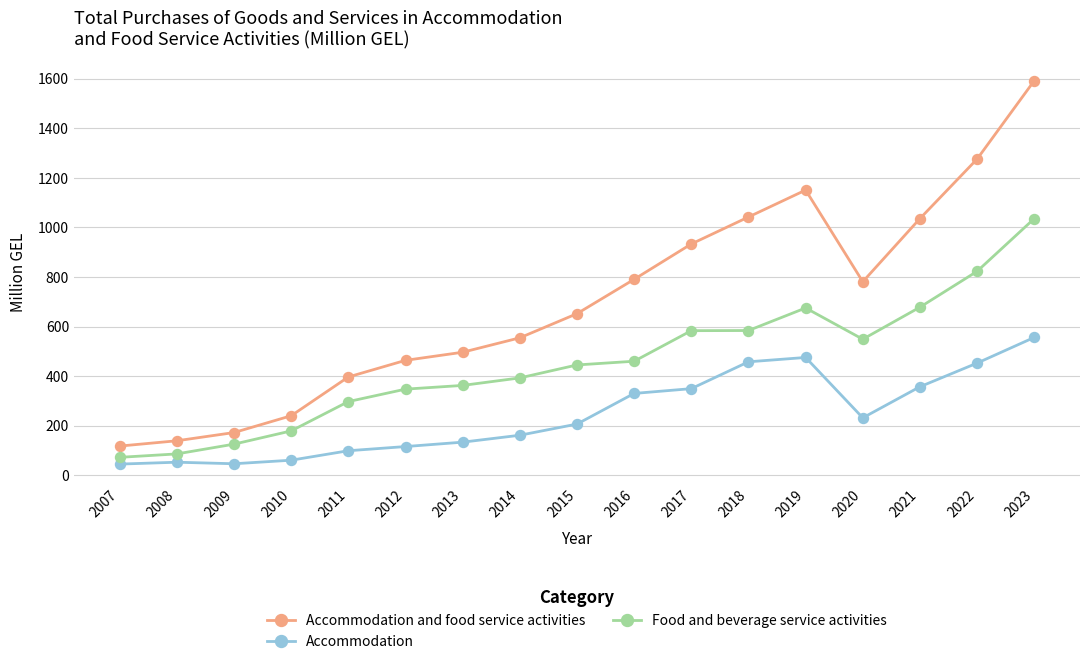

True or false: Accommodation and food service activities and Food and beverage service activities cross at least once.

False